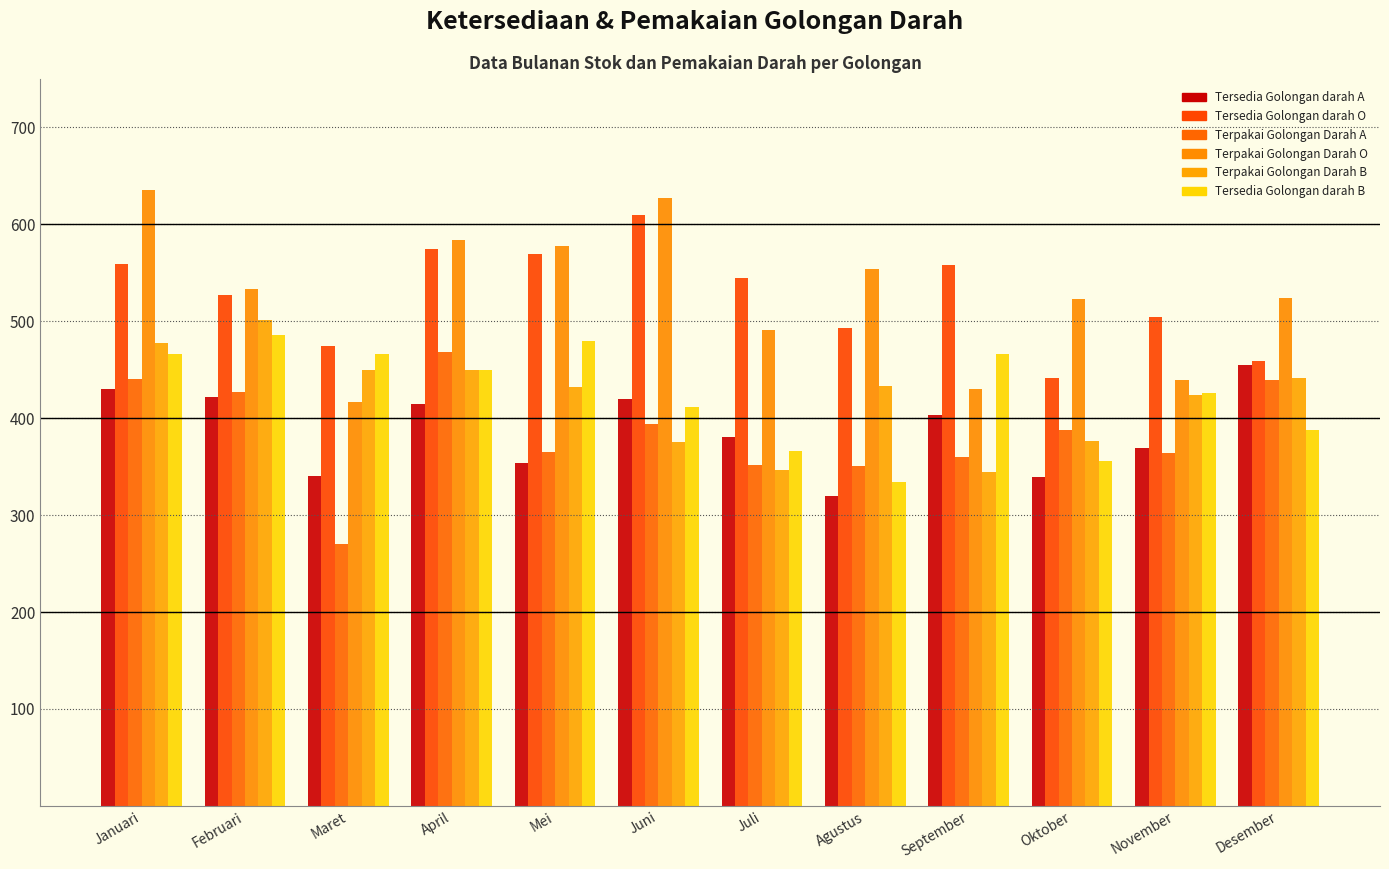

What is the difference between the second highest and second lowest values in the Terpakai Golongan Darah B series?

131